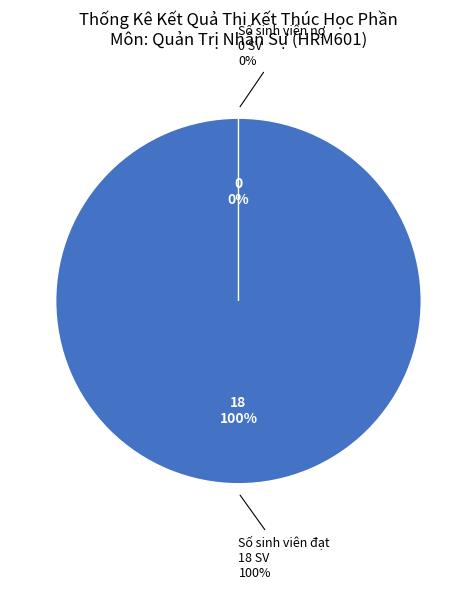

To the nearest percent, what percentage of the pie is Số sinh viên đạt?

100%